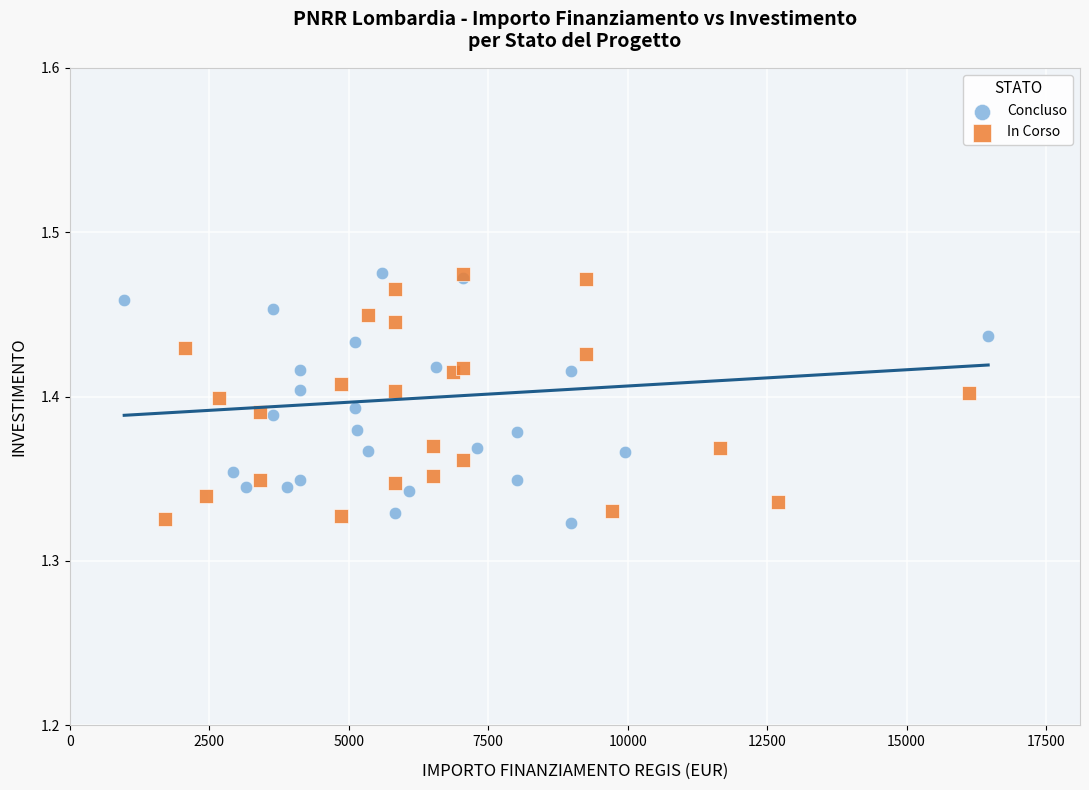

What are all the series names shown in the legend?

Concluso, In Corso